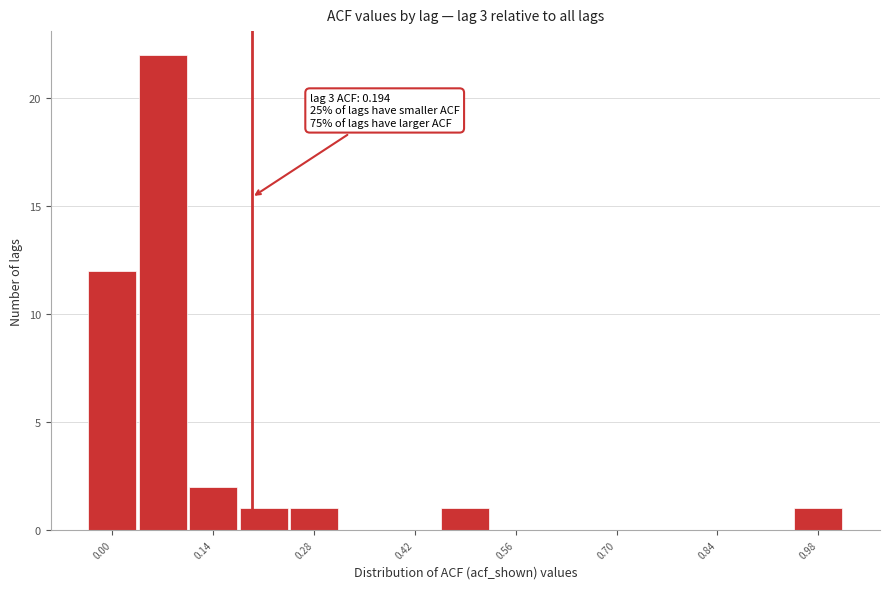

Read against the x-axis, roughly where is the centre of the tallest bar?

0.08